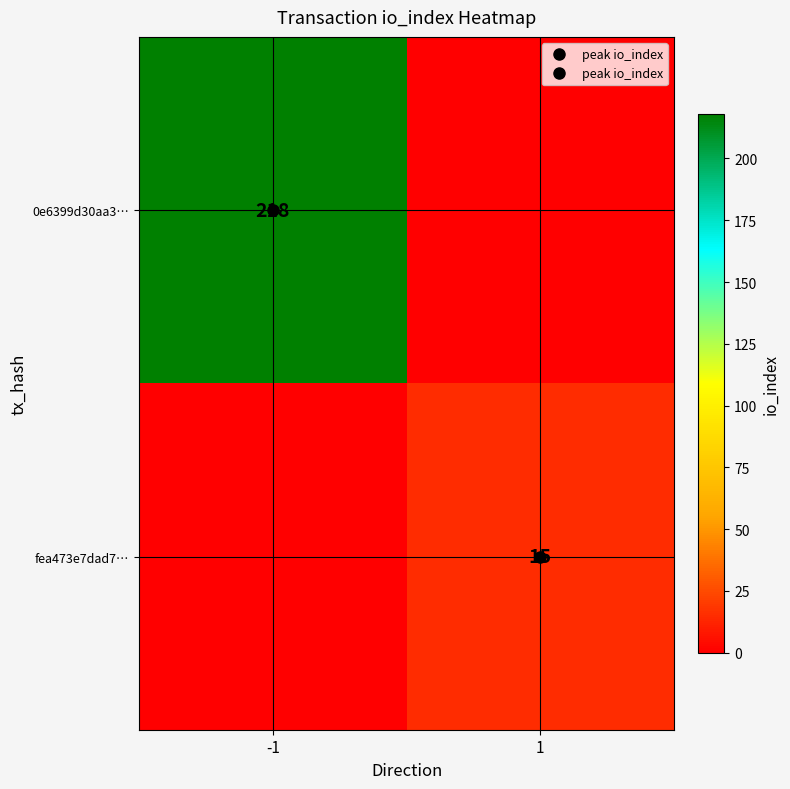

Rank the series at -1 from lowest to highest value.

fea473e7dad7…, 0e6399d30aa3…